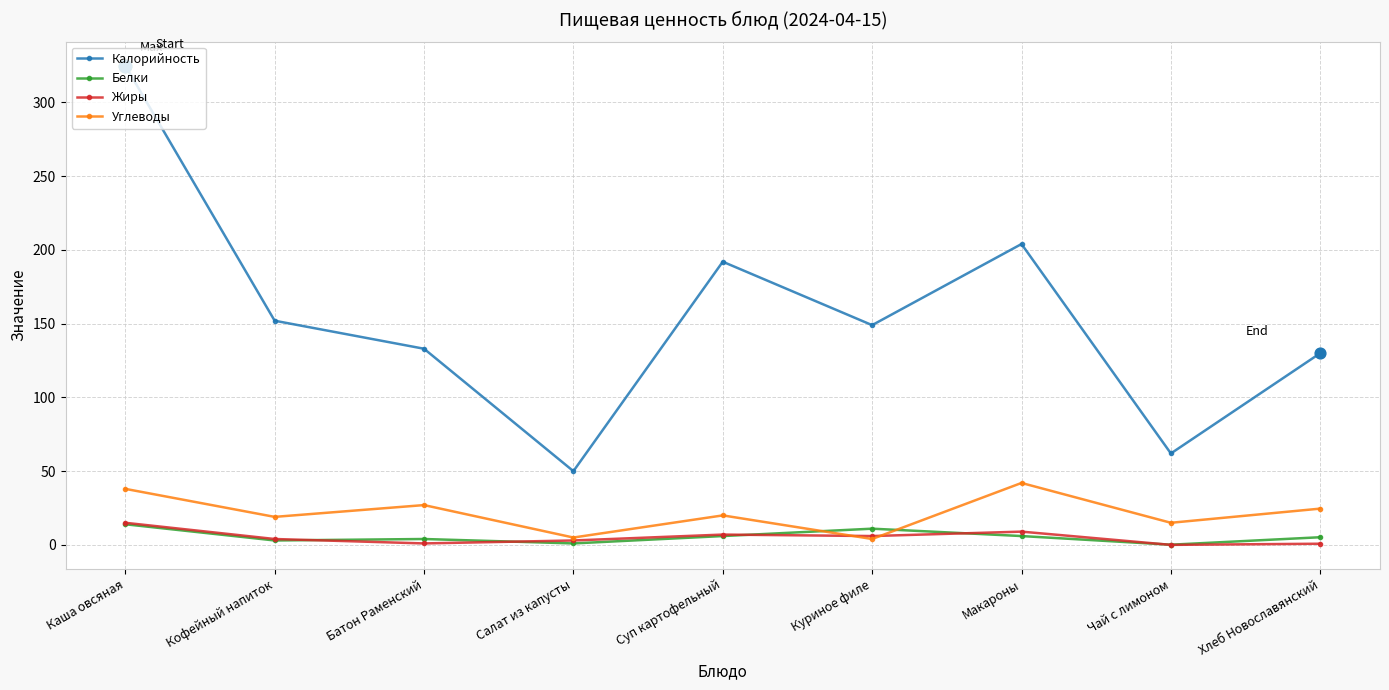

Which series has the widest spread of values?

Калорийность